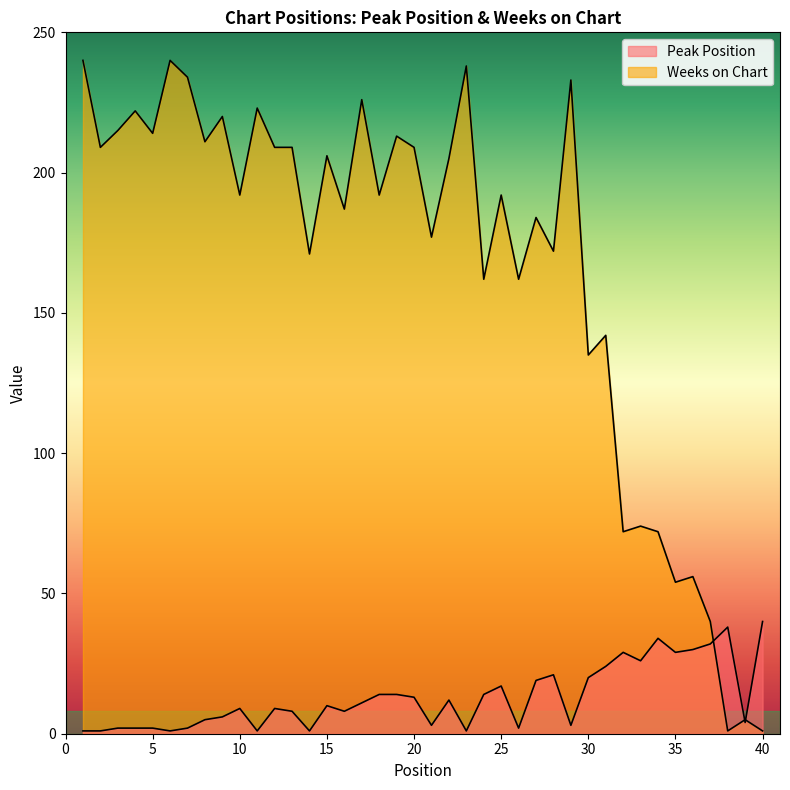

Reading left to right, transcribe all the data shown in this chart.

Peak Position: 1=1	2=1	3=2	4=2	5=2	6=1	7=2	8=5	9=6	10=9	11=1	12=9	13=8	14=1	15=10	16=8	17=11	18=14	19=14	20=13	21=3	22=12	23=1	24=14	25=17	26=2	27=19	28=21	29=3	30=20	31=24	32=29	33=26	34=34	35=29	36=30	37=32	38=38	39=4	40=40
Weeks on Chart: 1=240	2=209	3=215	4=222	5=214	6=240	7=234	8=211	9=220	10=192	11=223	12=209	13=209	14=171	15=206	16=187	17=226	18=192	19=213	20=209	21=177	22=205	23=238	24=162	25=192	26=162	27=184	28=172	29=233	30=135	31=142	32=72	33=74	34=72	35=54	36=56	37=40	38=1	39=5	40=1